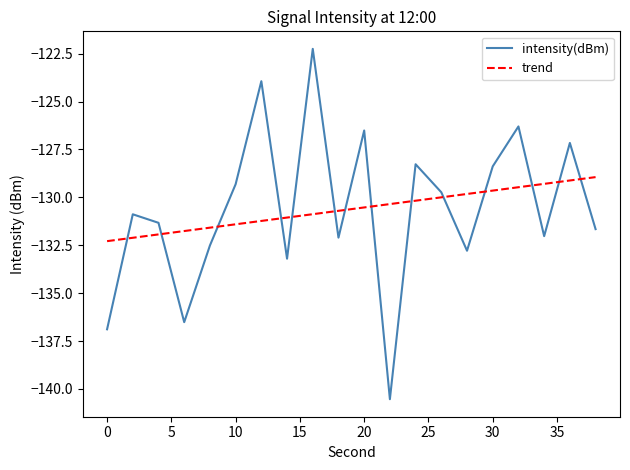

Which series has the largest range (max minus min)?

intensity(dBm)